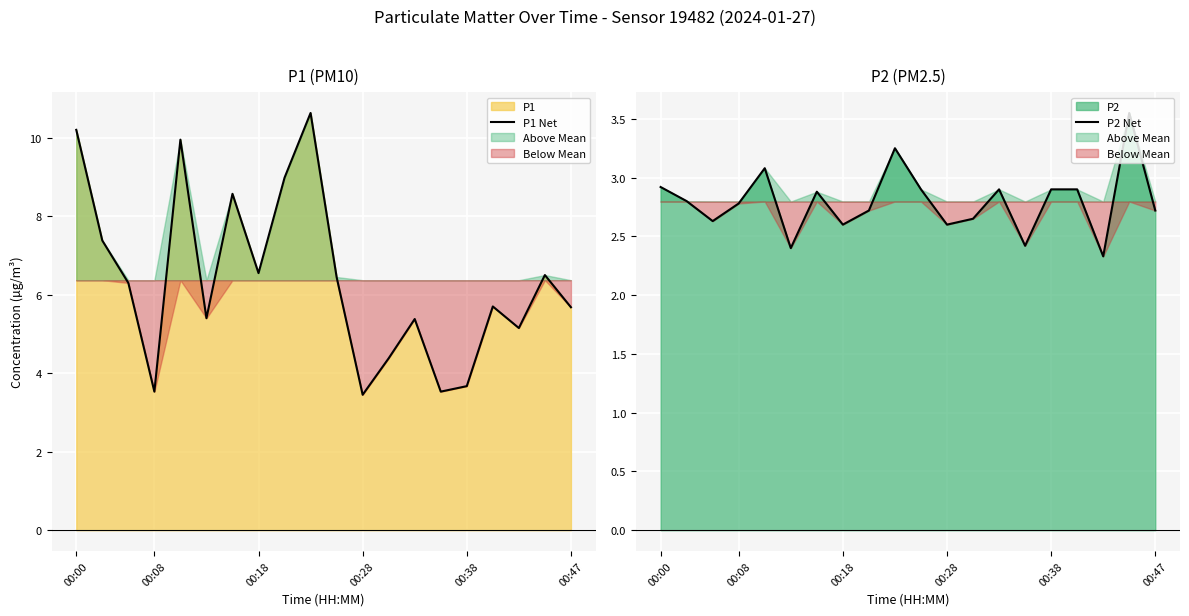

The value of P2 Net at 10 is 0.9. True or false?

False